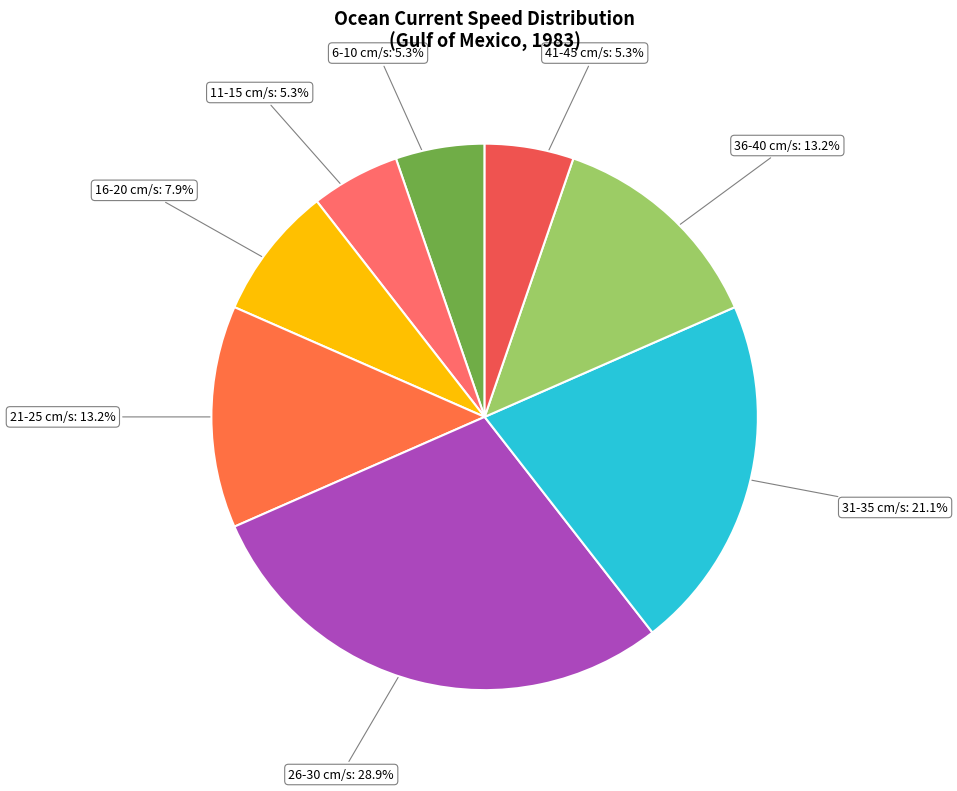

To the nearest percent, what is the difference between the largest and smallest slice percentages?

24%